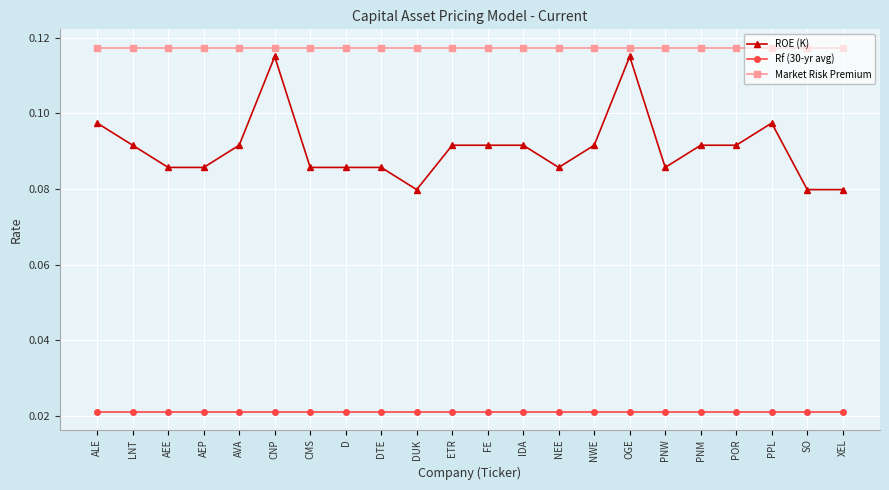

Which series has the largest range (max minus min)?

ROE (K)